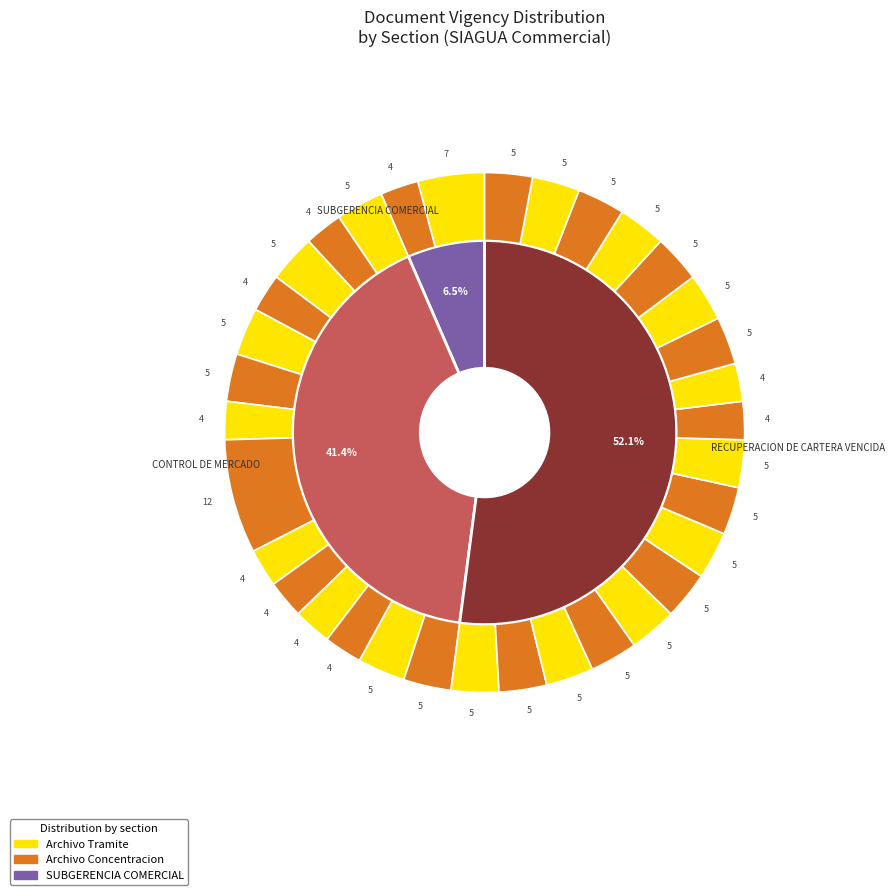

To the nearest percent, what is the difference between the 29 and 26 slice percentages?

1%